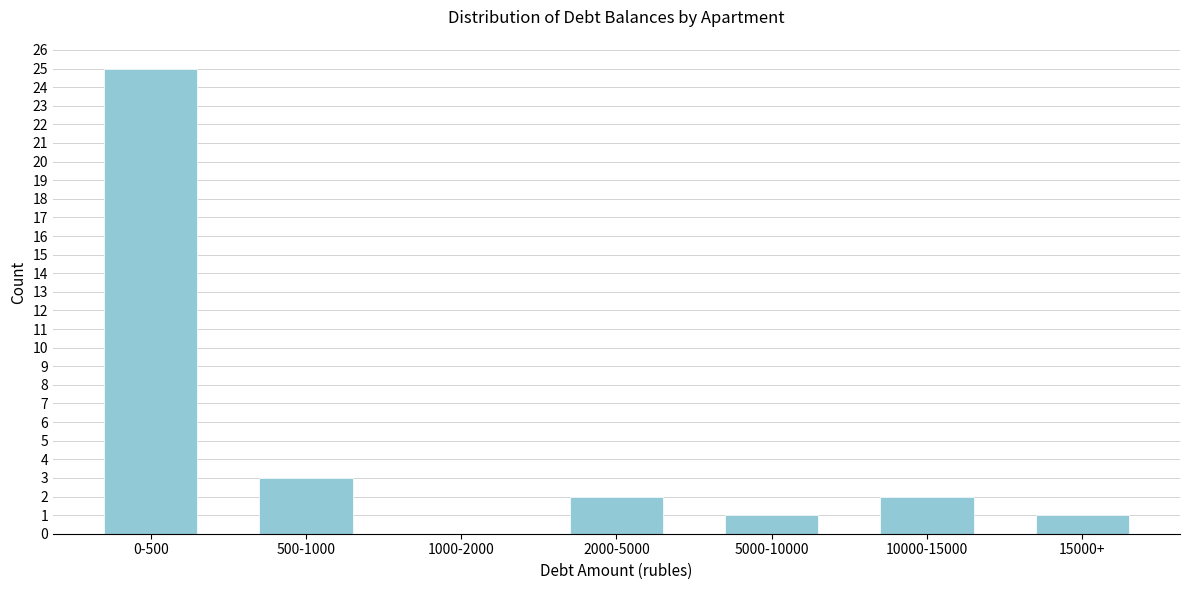

Reading left to right, what are all the values shown in this chart?

0-500=25	500-1000=3	1000-2000=0	2000-5000=2	5000-10000=1	10000-15000=2	15000+=1